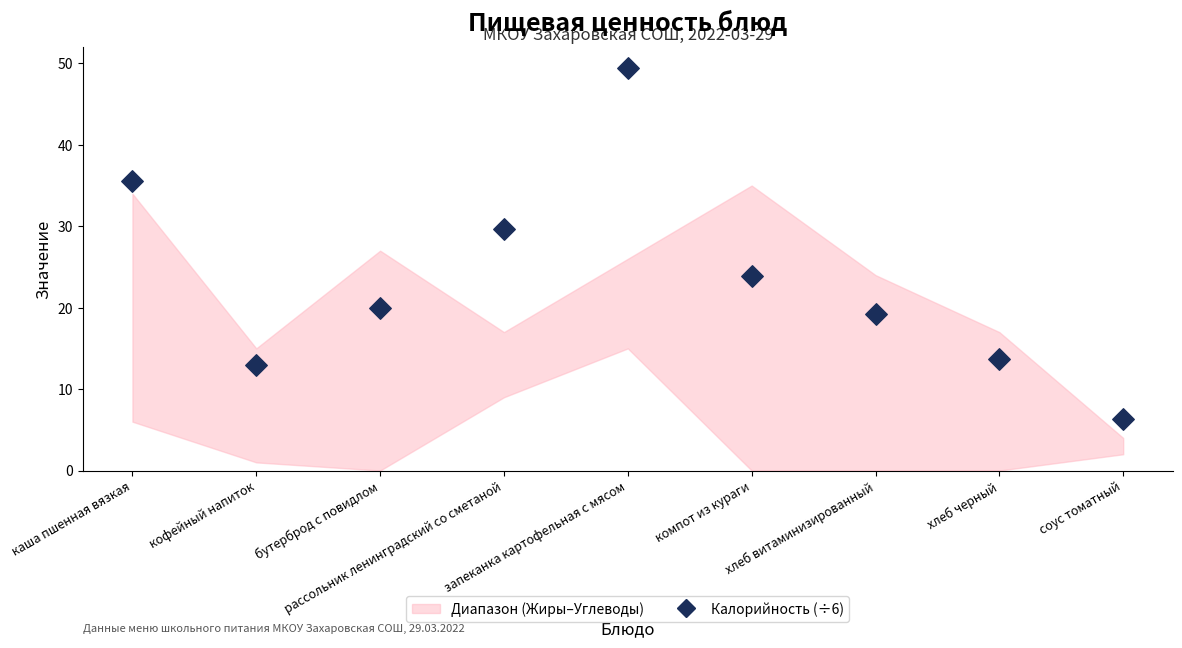

What is the average Y value?

23.4